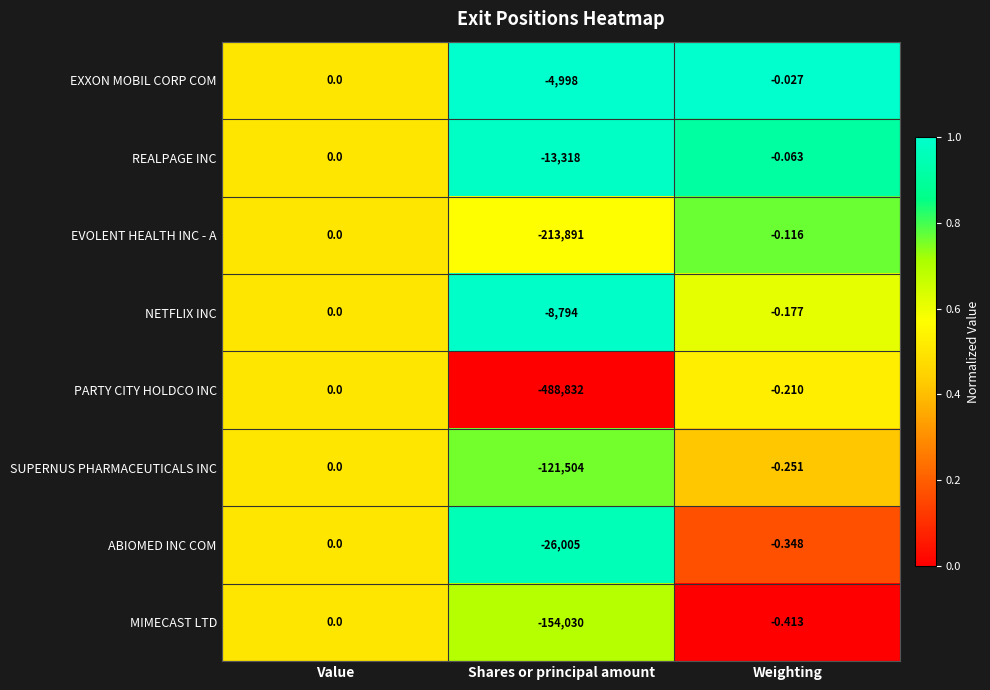

Which category has the lowest value across all series?

Shares or principal amount